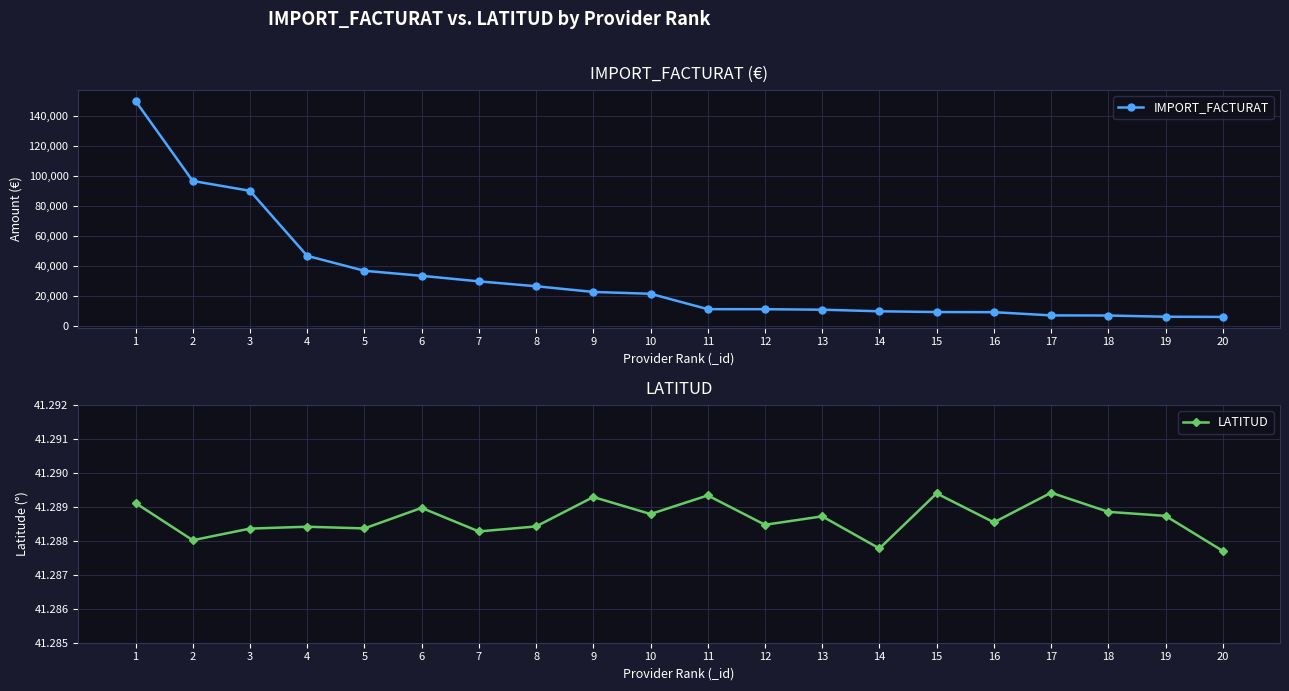

What is the minimum value shown in the chart?

41.3